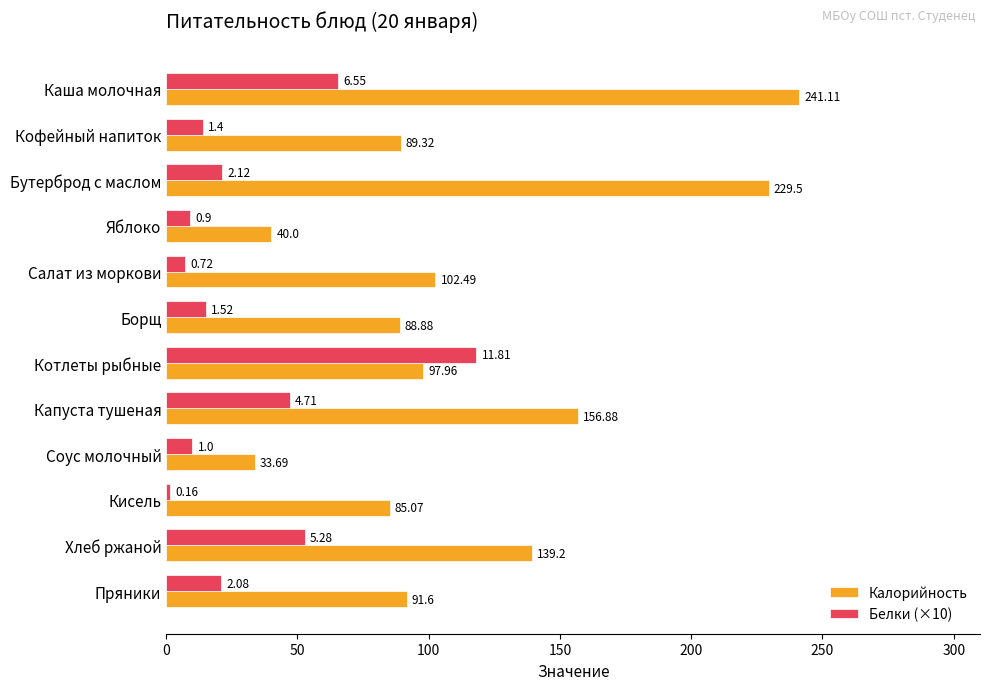

At Кофейный напиток, list the series in order from smallest to largest.

Белки (×10), Калорийность